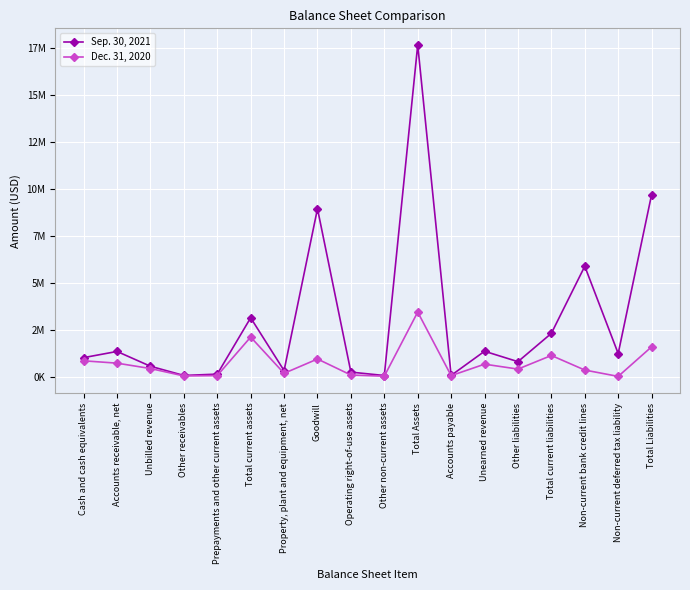

What value does the Dec. 31, 2020 series have at Total Liabilities?

1585370